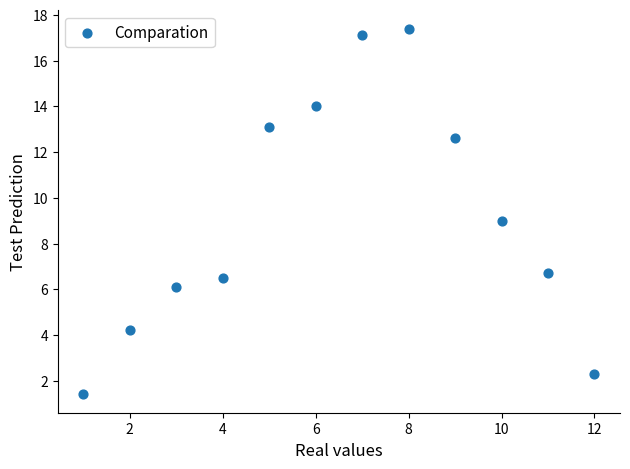

What is the average X value?

6.5